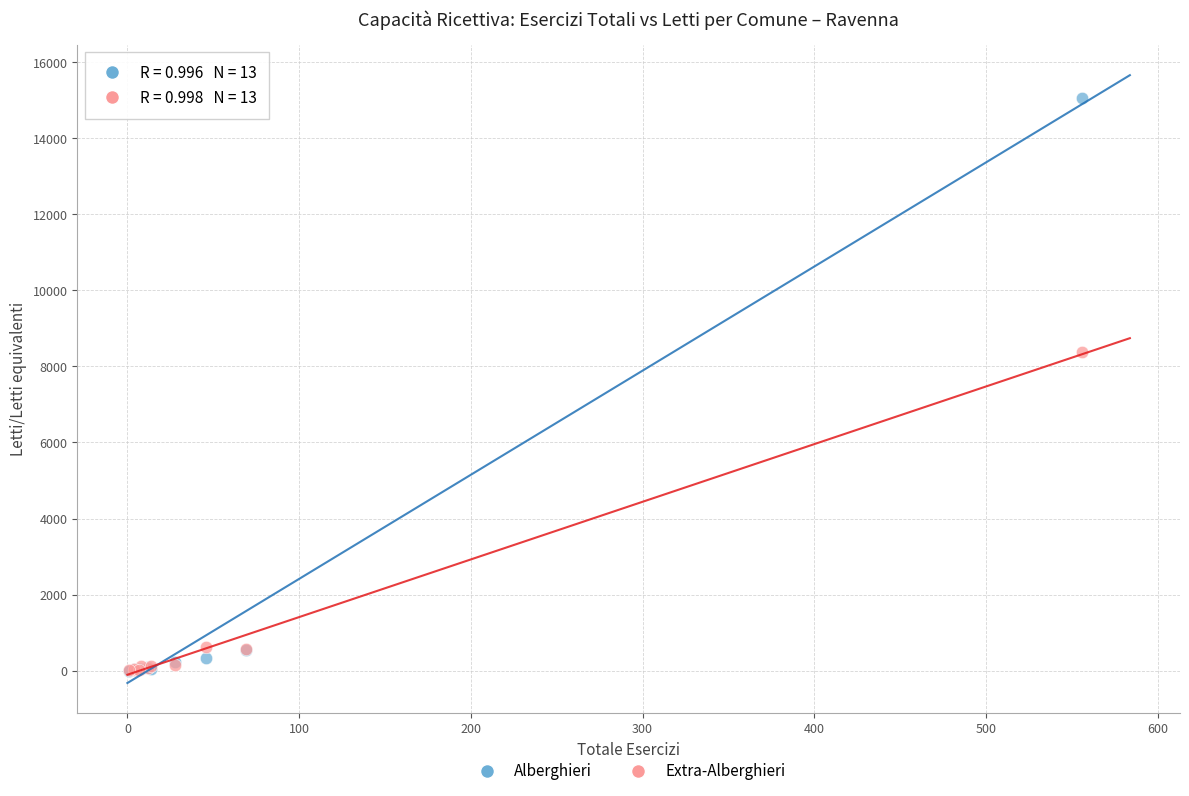

Across all series, what Y value is closest to 7535?

8372